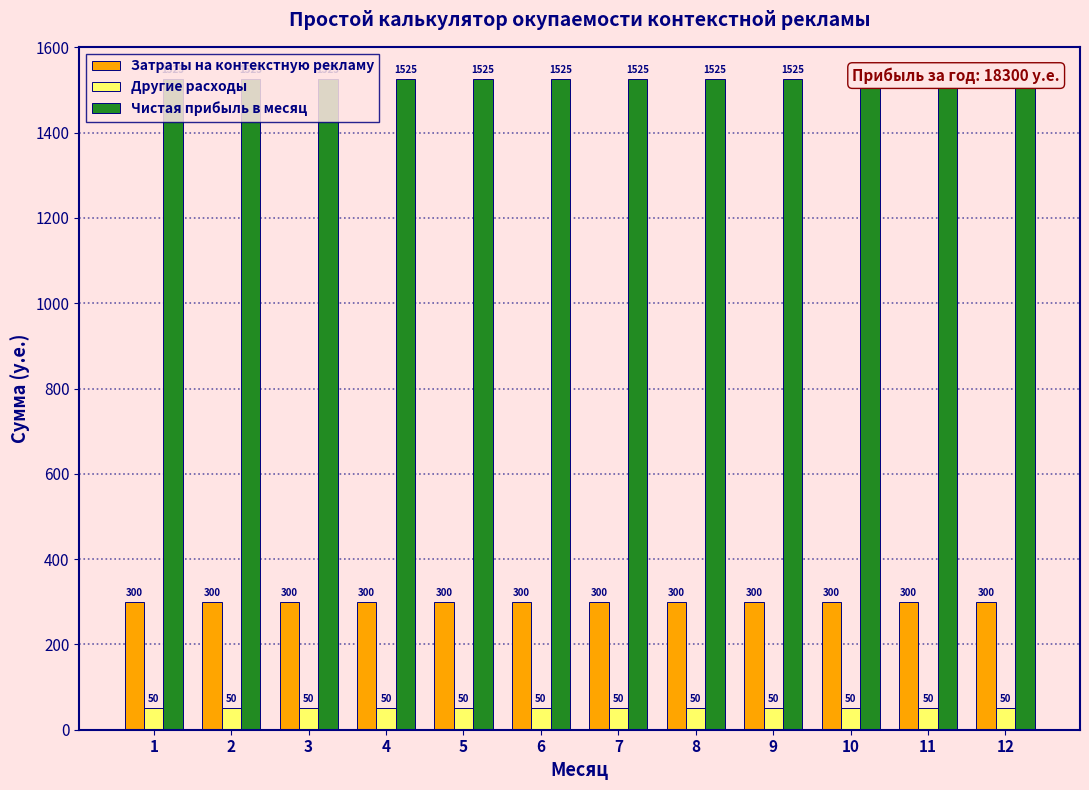

Which series has the largest total across all categories?

Чистая прибыль в месяц